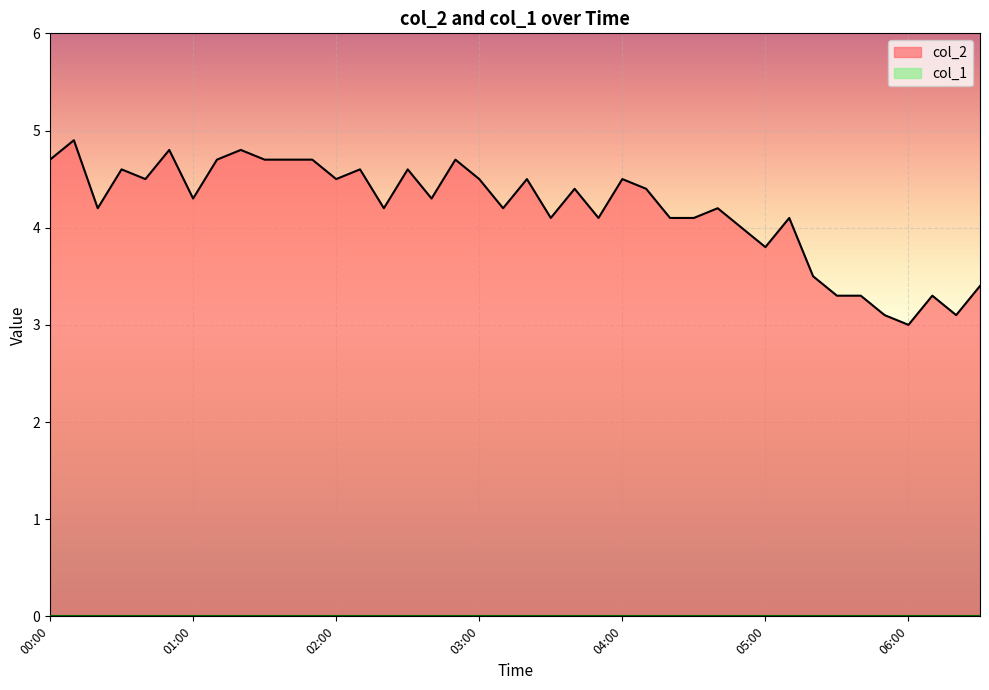

At which category does the chart reach its minimum across all series?

06:00